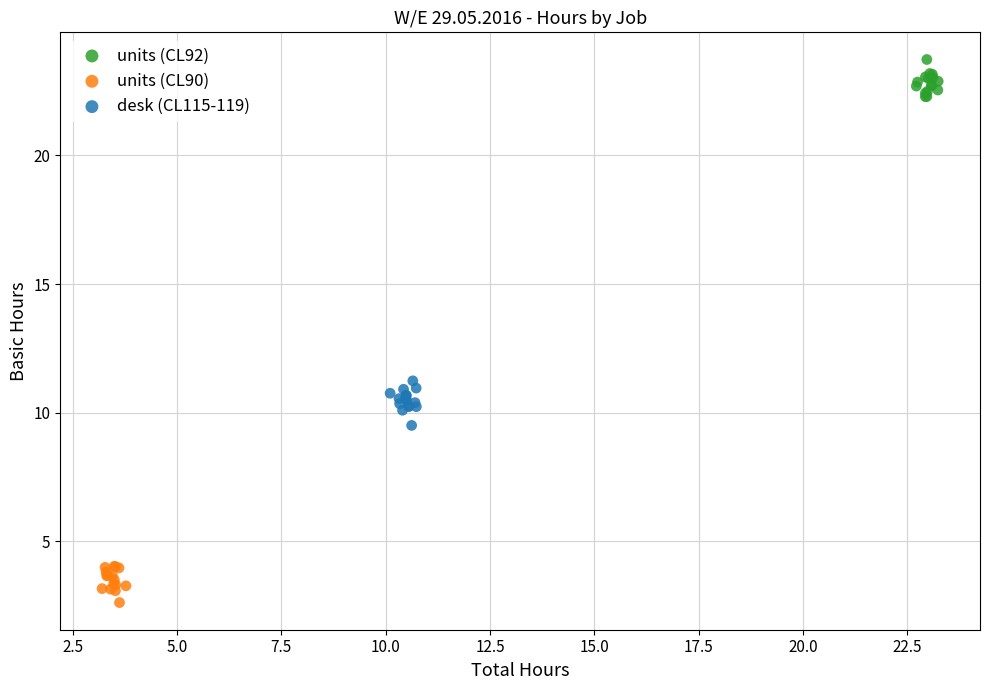

Which series contains the lowest Y value?

units (CL90)